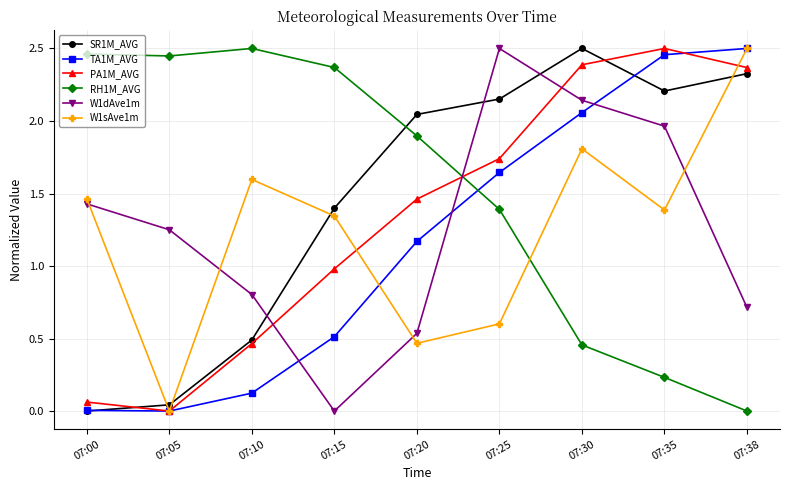

What is the value of the PA1M_AVG point at the 4th from the left?

1.0